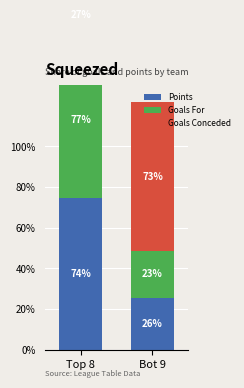

The Goals For series shows 121.3 at Top 8. True or false?

False